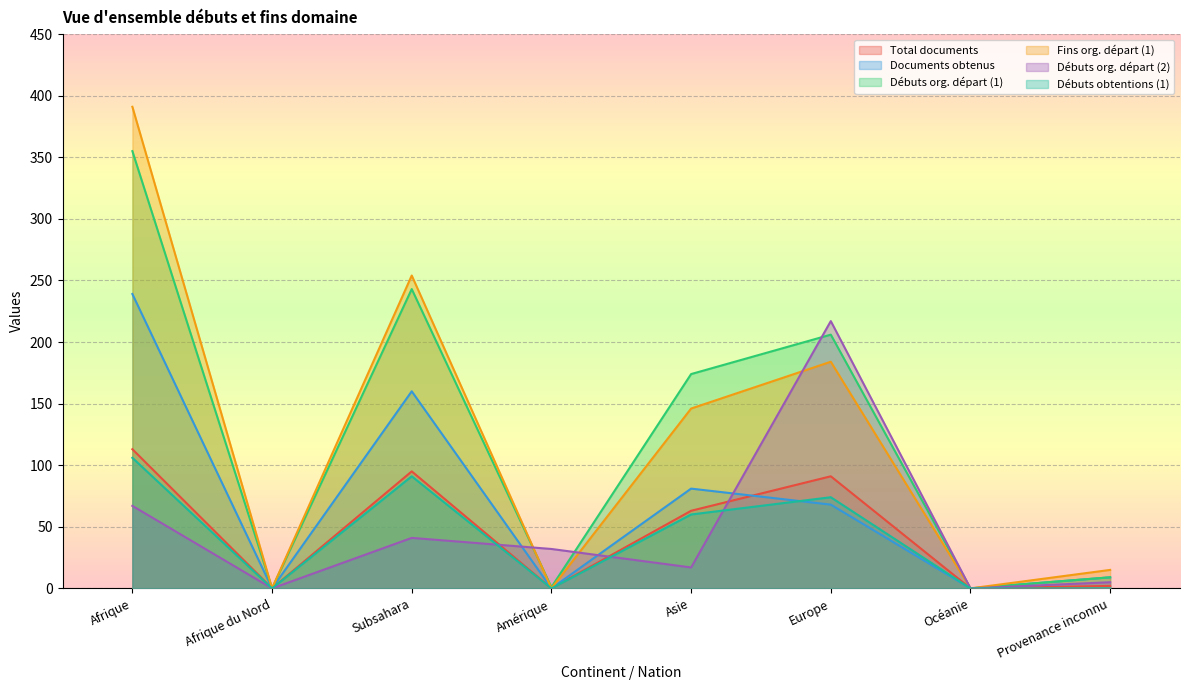

Reading left to right, list all the values displayed in this chart.

Total documents: Afrique=113	Afrique du Nord=0	Subsahara=95	Amérique=0	Asie=63	Europe=91	Océanie=0	Provenance inconnu=2
Documents obtenus: Afrique=239	Afrique du Nord=0	Subsahara=160	Amérique=0	Asie=81	Europe=68	Océanie=0	Provenance inconnu=9
Débuts org. départ (1): Afrique=355	Afrique du Nord=0	Subsahara=243	Amérique=1	Asie=174	Europe=206	Océanie=0	Provenance inconnu=9
Fins org. départ (1): Afrique=391	Afrique du Nord=0	Subsahara=254	Amérique=0	Asie=146	Europe=184	Océanie=0	Provenance inconnu=15
Débuts org. départ (2): Afrique=67	Afrique du Nord=0	Subsahara=41	Amérique=32	Asie=17	Europe=217	Océanie=0	Provenance inconnu=5
Débuts obtentions (1): Afrique=106	Afrique du Nord=0	Subsahara=91	Amérique=0	Asie=60	Europe=74	Océanie=0	Provenance inconnu=0